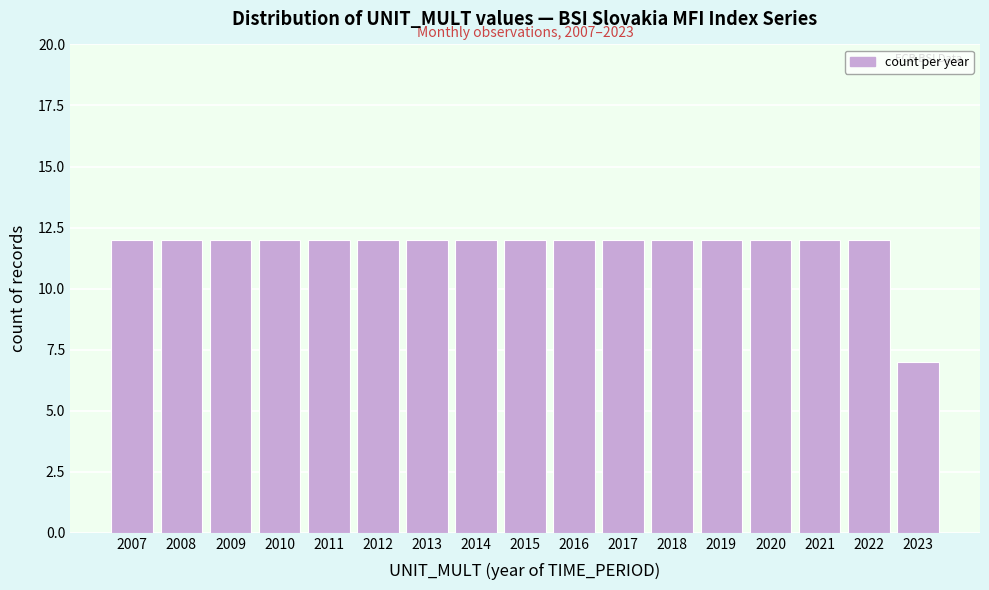

Reading left to right, transcribe all the data shown in this chart.

2007=12	2008=12	2009=12	2010=12	2011=12	2012=12	2013=12	2014=12	2015=12	2016=12	2017=12	2018=12	2019=12	2020=12	2021=12	2022=12	2023=7